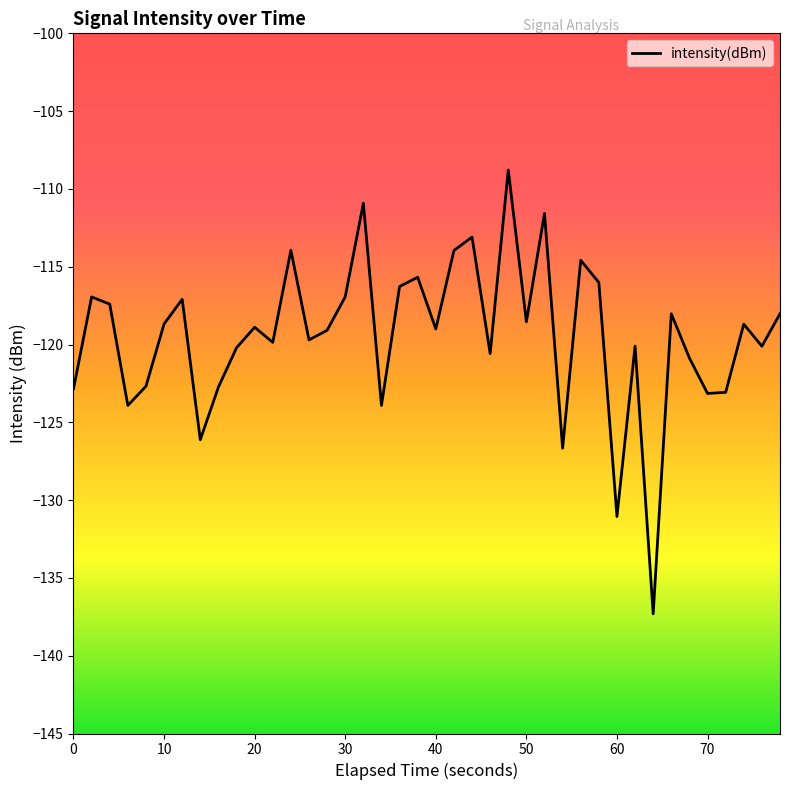

What is the difference between the maximum and minimum values?

28.5